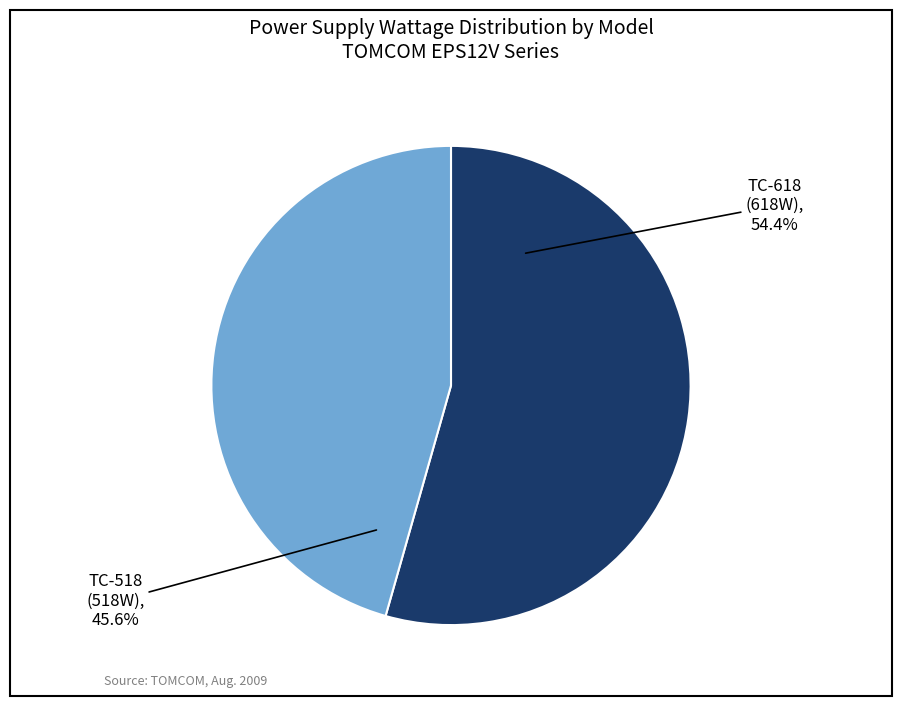

To the nearest percent, what portion does TC-518 represent?

46%